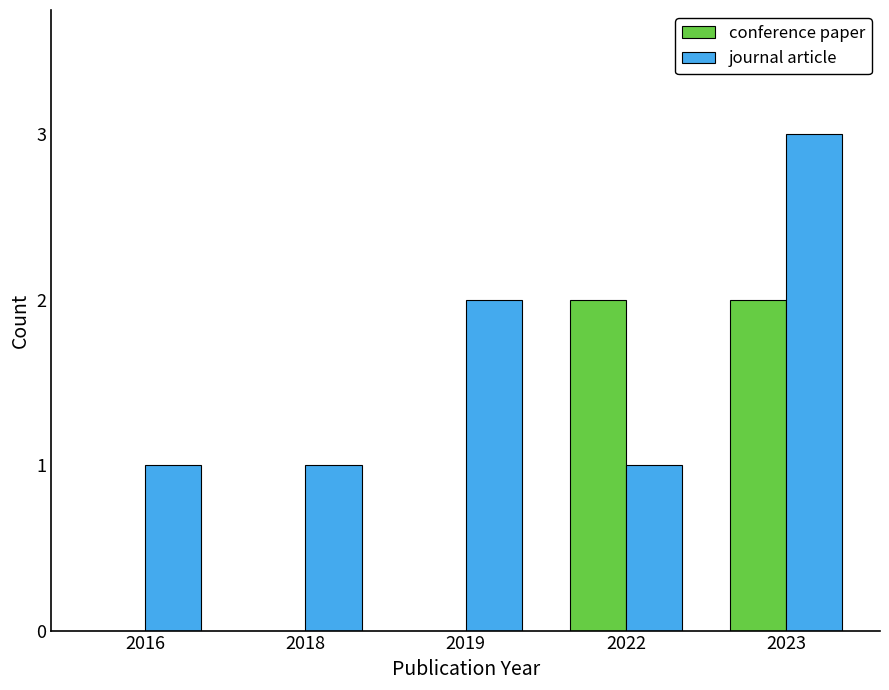

Is it true that conference paper equals 2 at 2022?

True